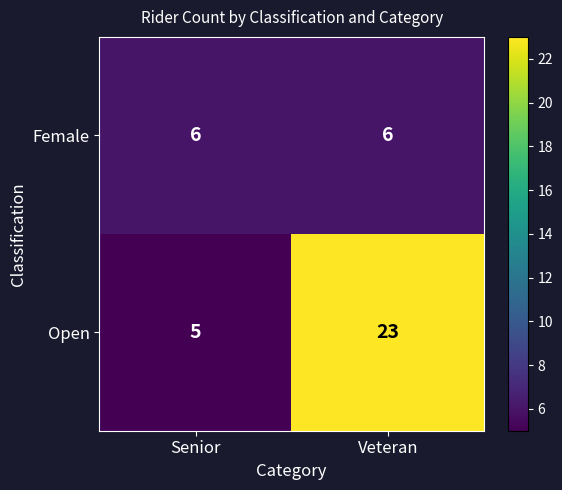

Is it true that Female equals 6 at Senior?

True